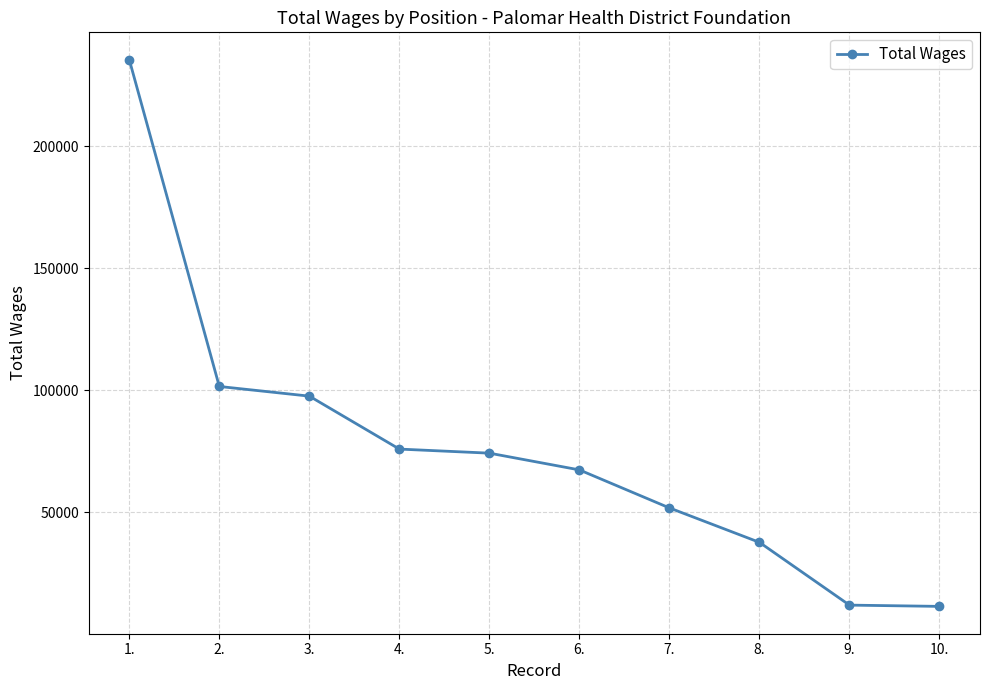

What is the average value?

76534